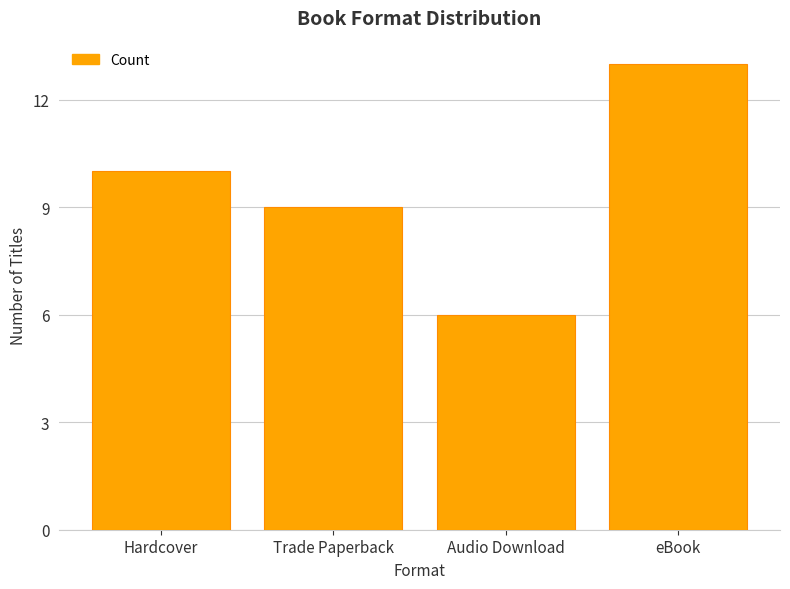

At which label is the value closest to 9?

Trade Paperback